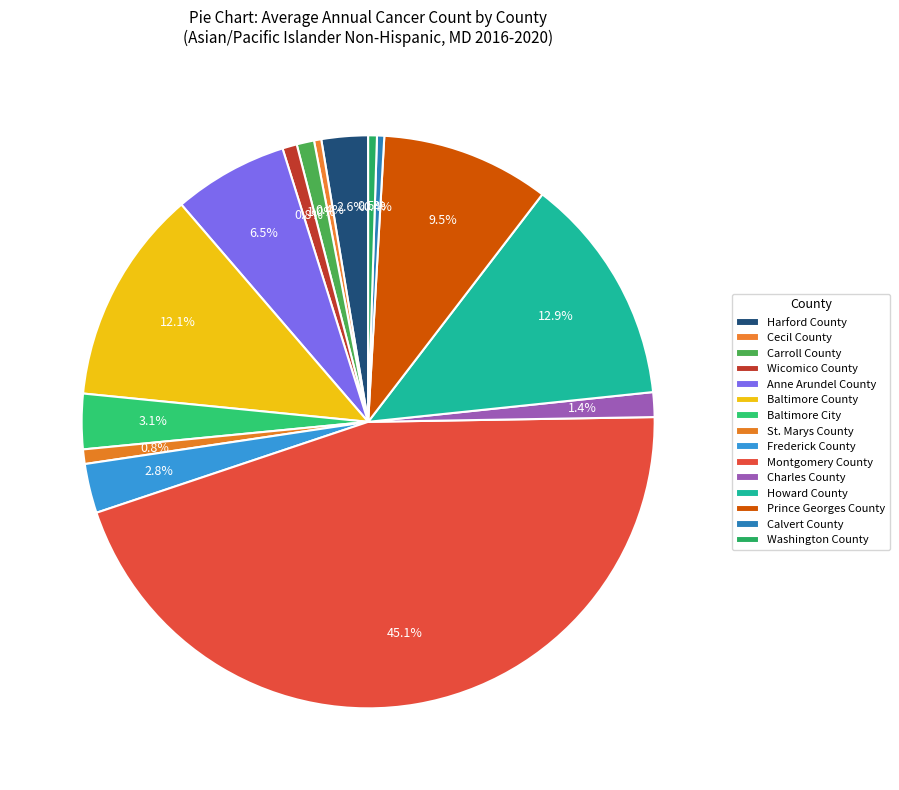

Combined, do Charles County and Baltimore County account for over 50%?

No